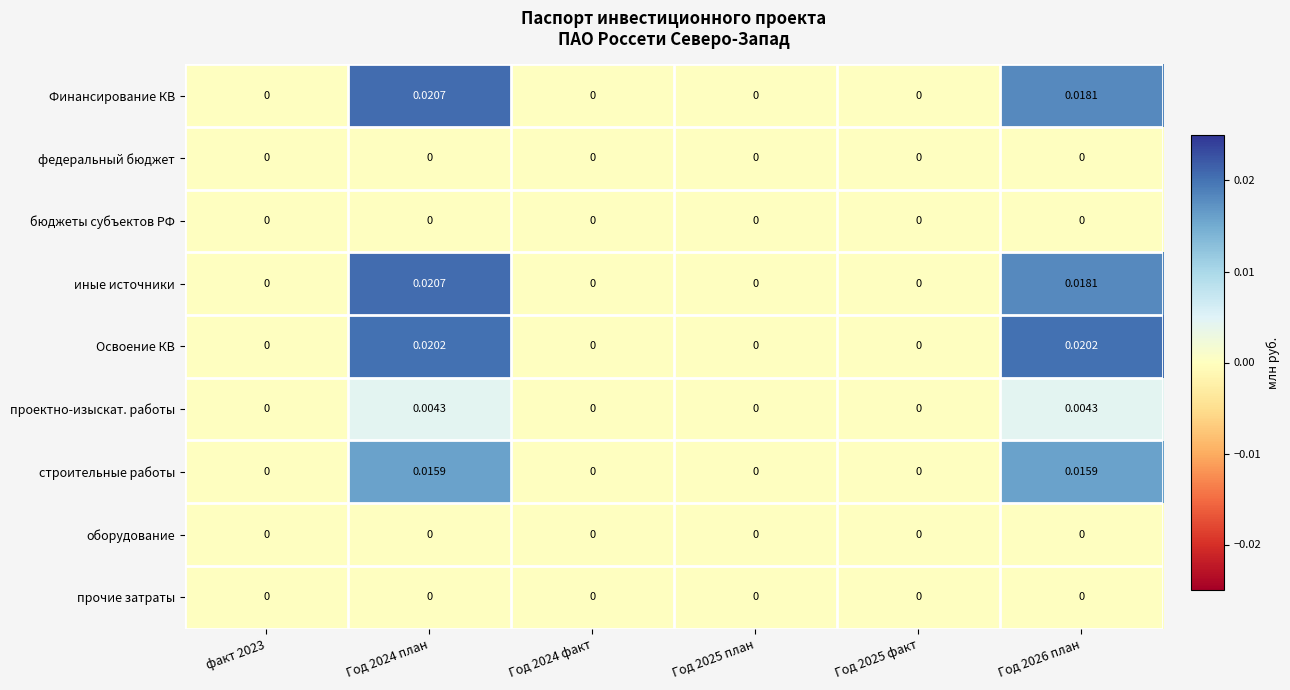

Which category has the highest value across all series?

Год 2024 план